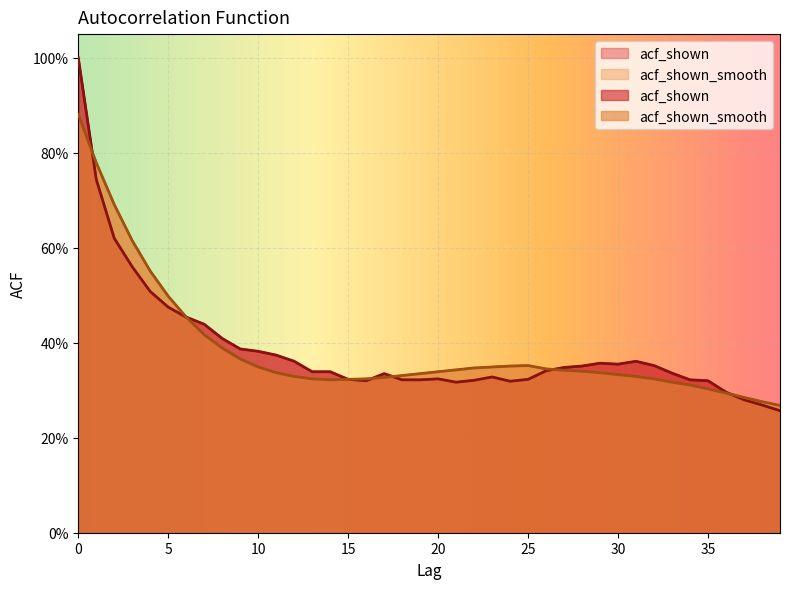

List the labels in order of acf_shown value, smallest first.

39, 38, 37, 36, 21, 24, 16, 35, 22, 18, 19, 34, 15, 25, 20, 23, 17, 33, 13, 14, 26, 27, 28, 32, 30, 29, 12, 31, 11, 10, 9, 8, 7, 6, 5, 4, 3, 2, 1, 0